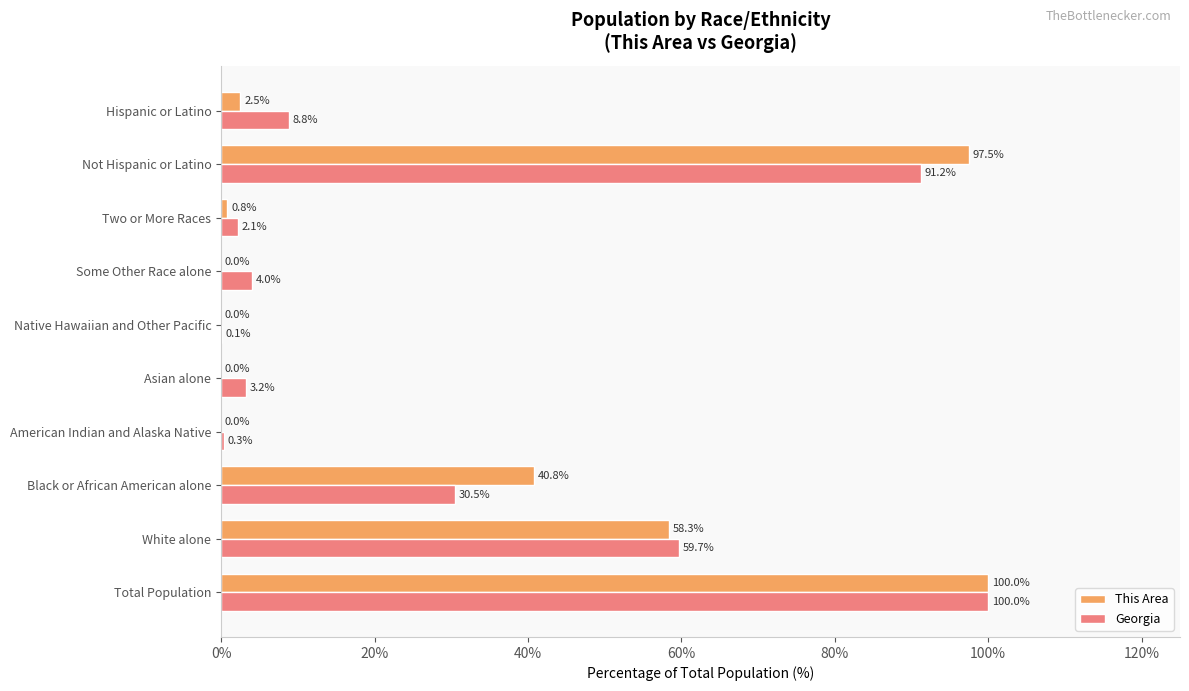

At which category is the sum across all series the highest?

Total Population